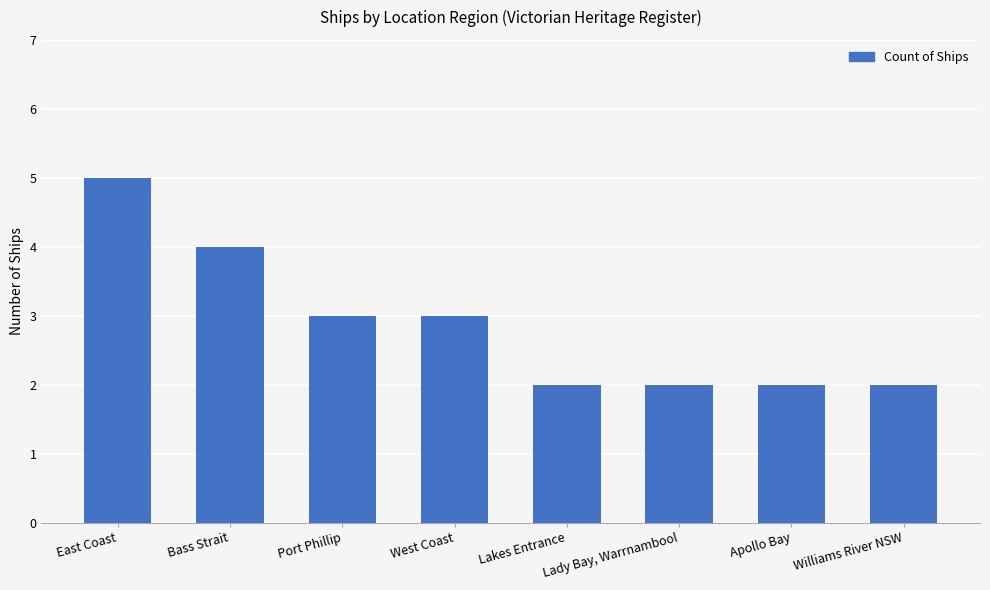

Reading left to right, extract all data points from this chart.

5	4	3	3	2	2	2	2